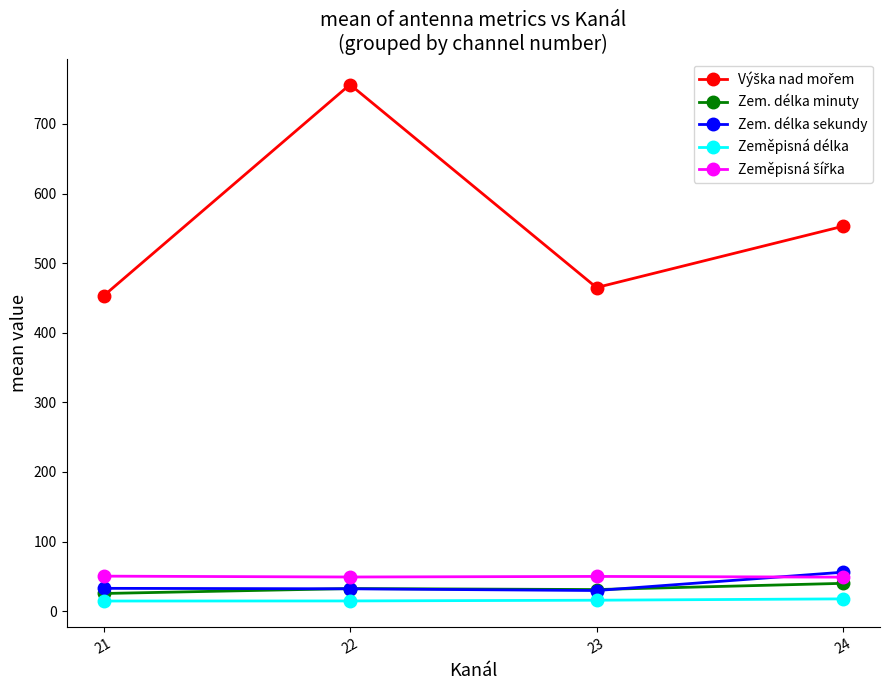

At which category is the sum across all series the highest?

22